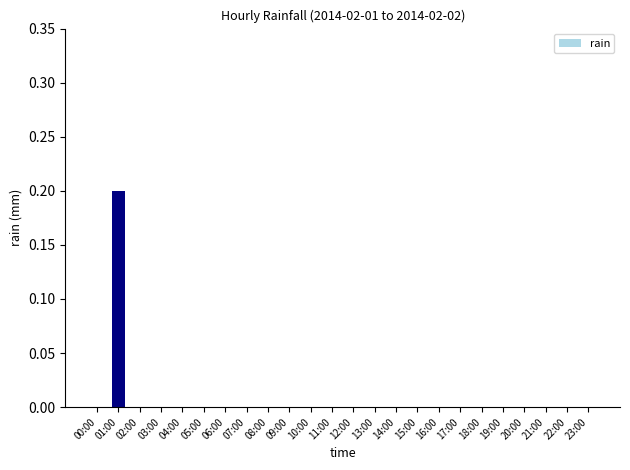

What is the maximum value shown in the chart?

0.2